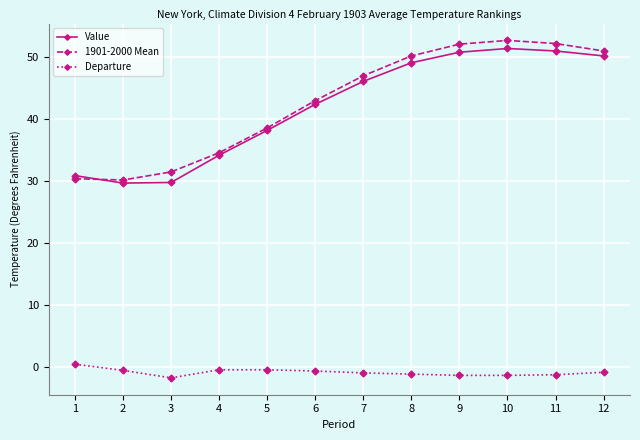

Where does the Departure series first go above 0?

1